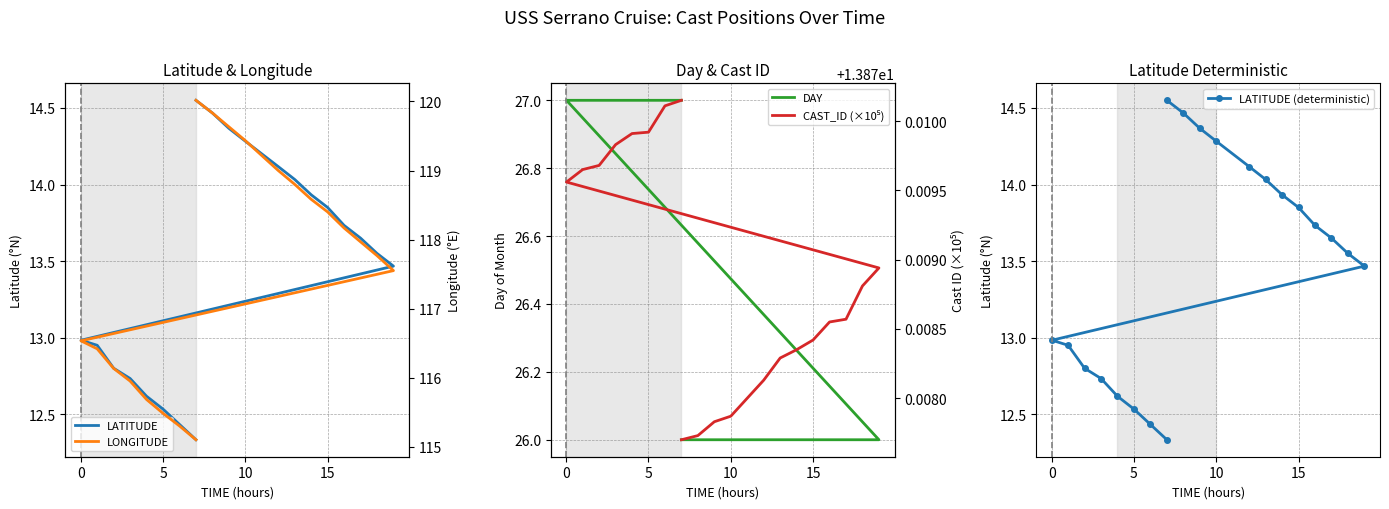

What is the difference between the maximum and minimum values in the LATITUDE (deterministic) series?

2.2